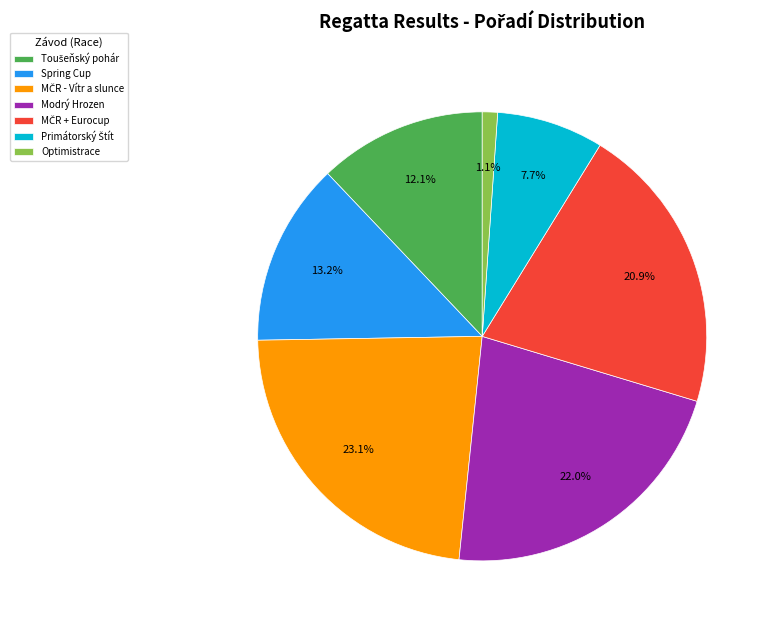

What portion of the pie excludes Spring Cup?

86.8%